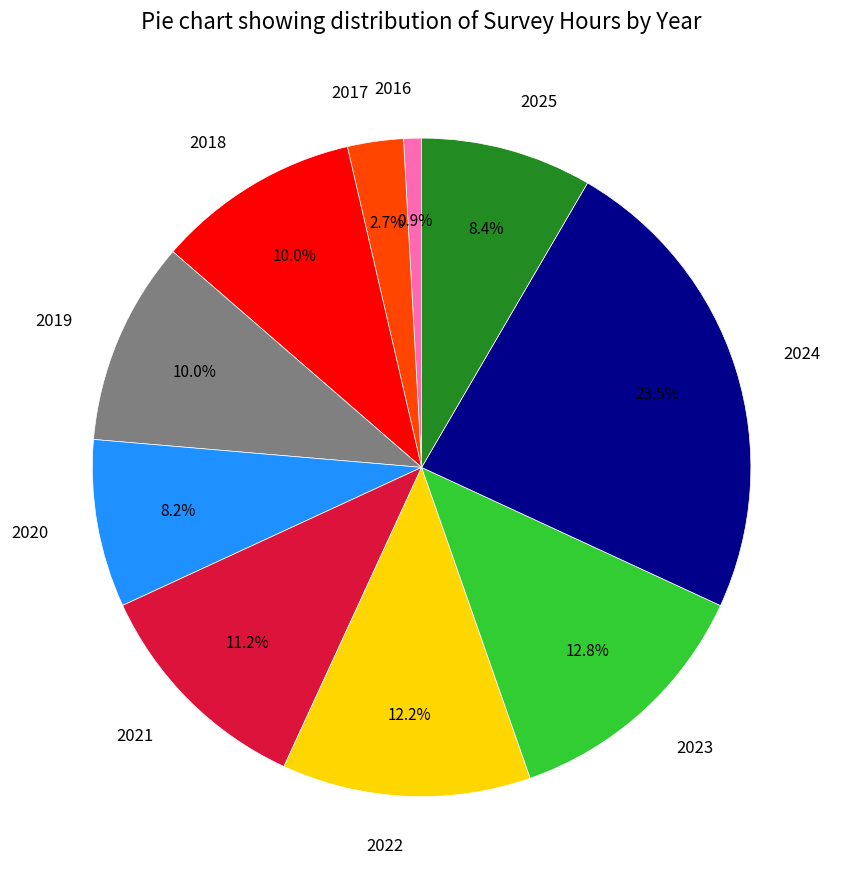

What percentage is the 2020 slice, to the nearest percent?

8%